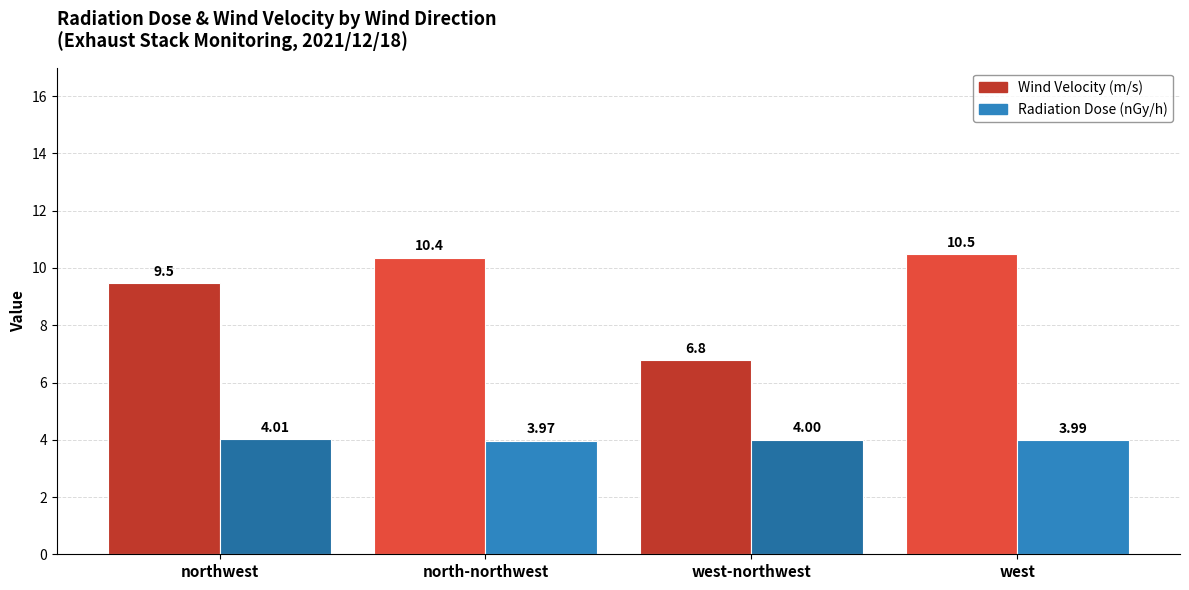

What is the highest value of the Wind Velocity (m/s) series?

10.5